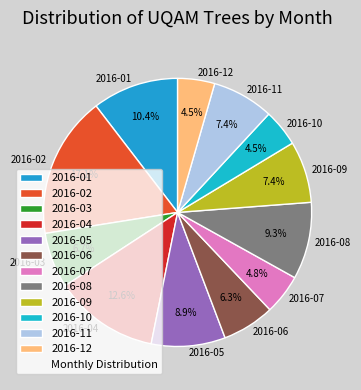

The 2016-04 slice represents 13% of the pie. True or false?

True